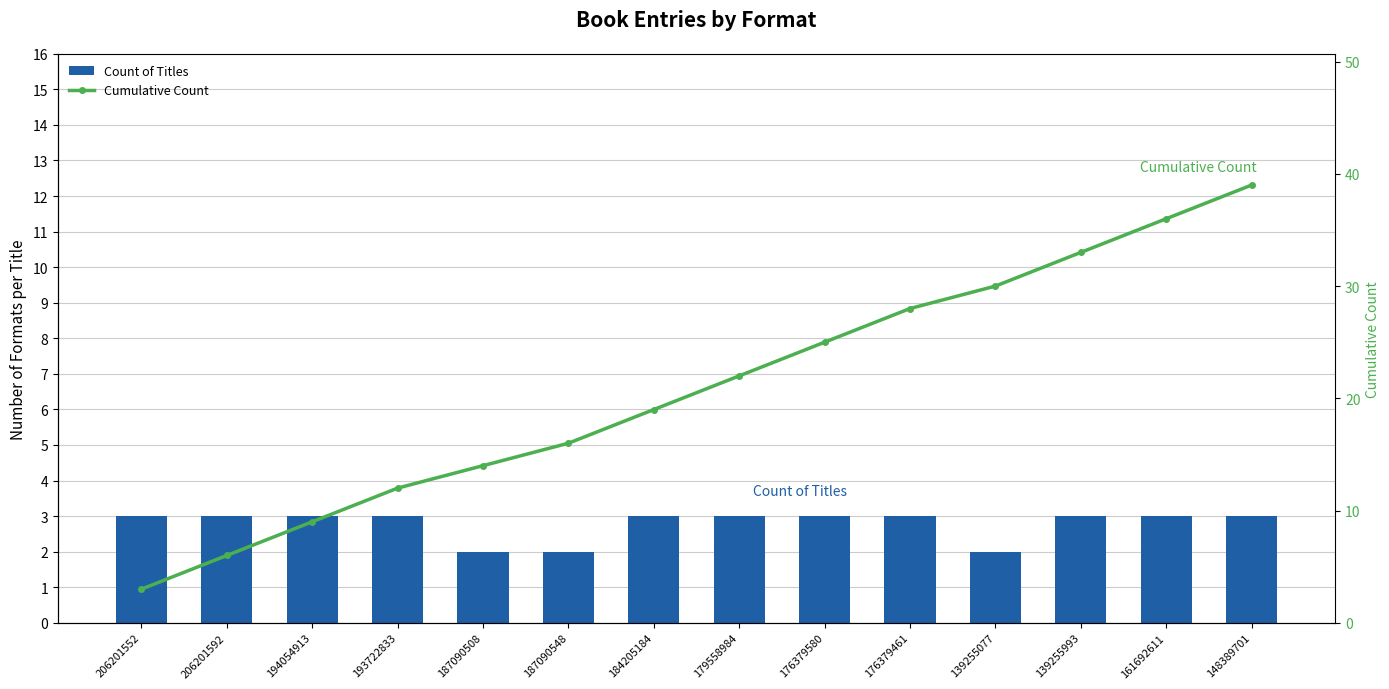

Which category has the lowest value across all series?

187090508